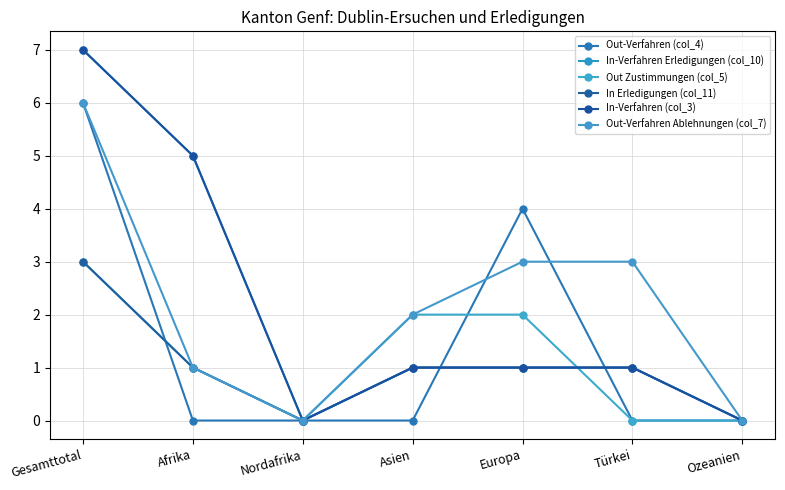

What is the difference between the maximum and minimum values in the Out-Verfahren Ablehnungen (col_7) series?

6